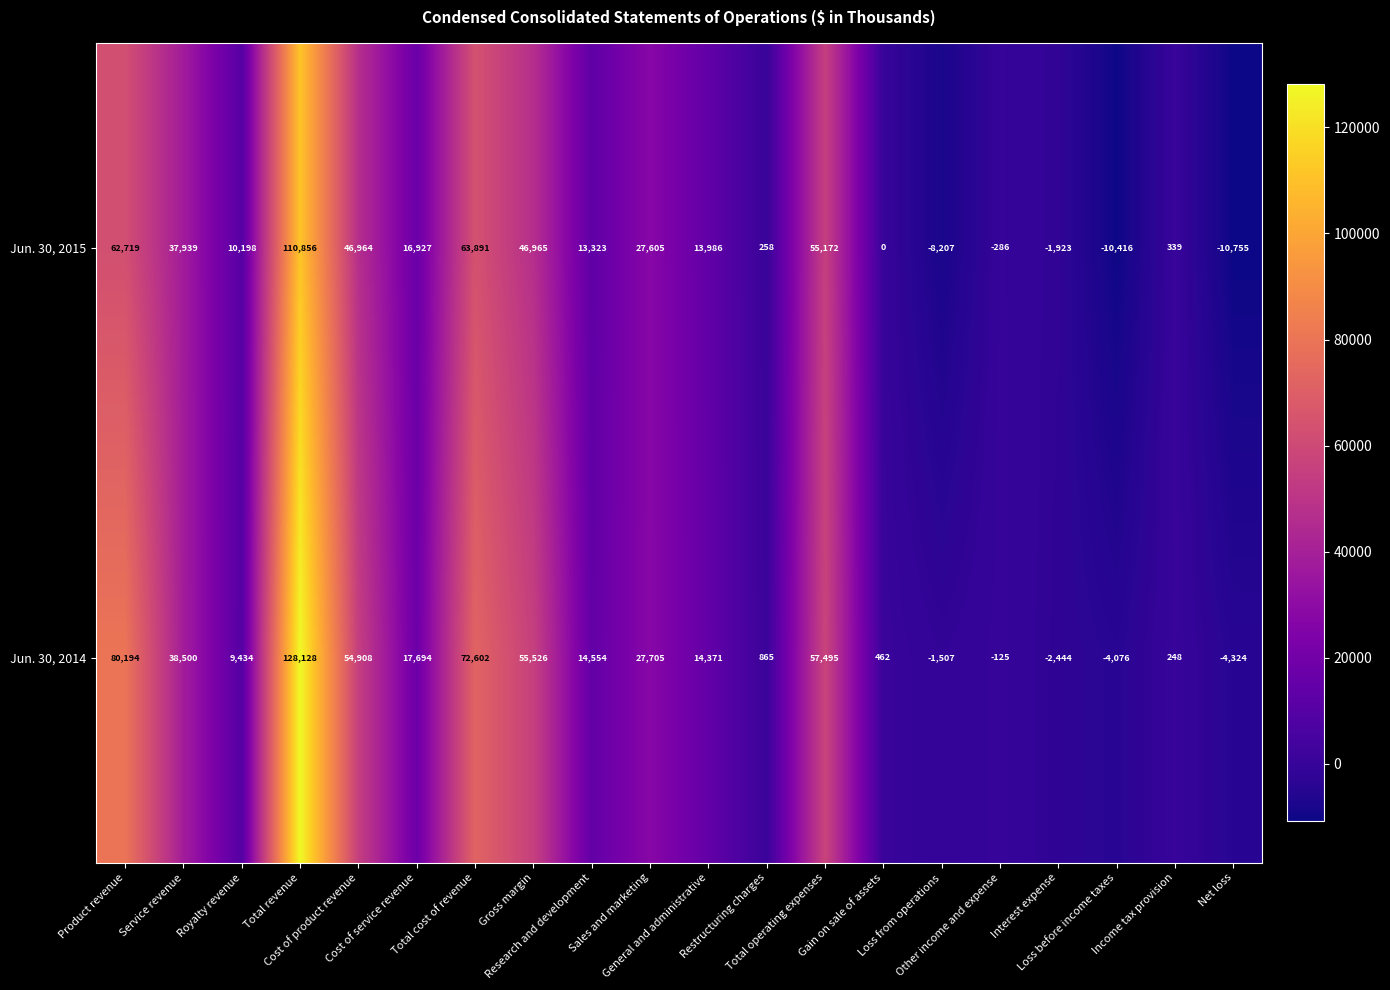

At which category does the chart reach its peak across all series?

Total revenue